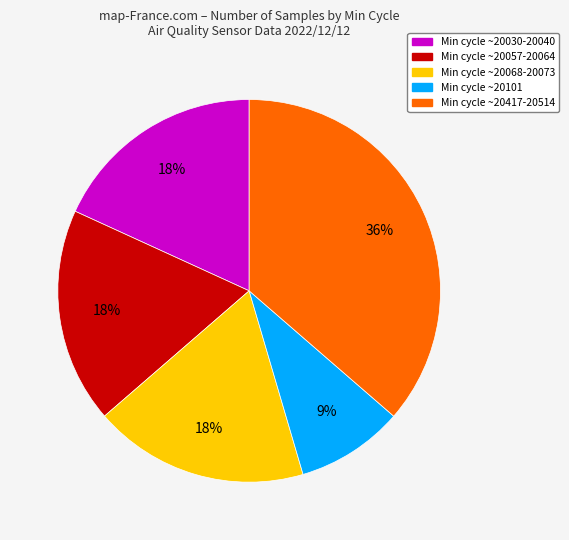

To the nearest percent, what is the difference between the largest and smallest slice percentages?

27%